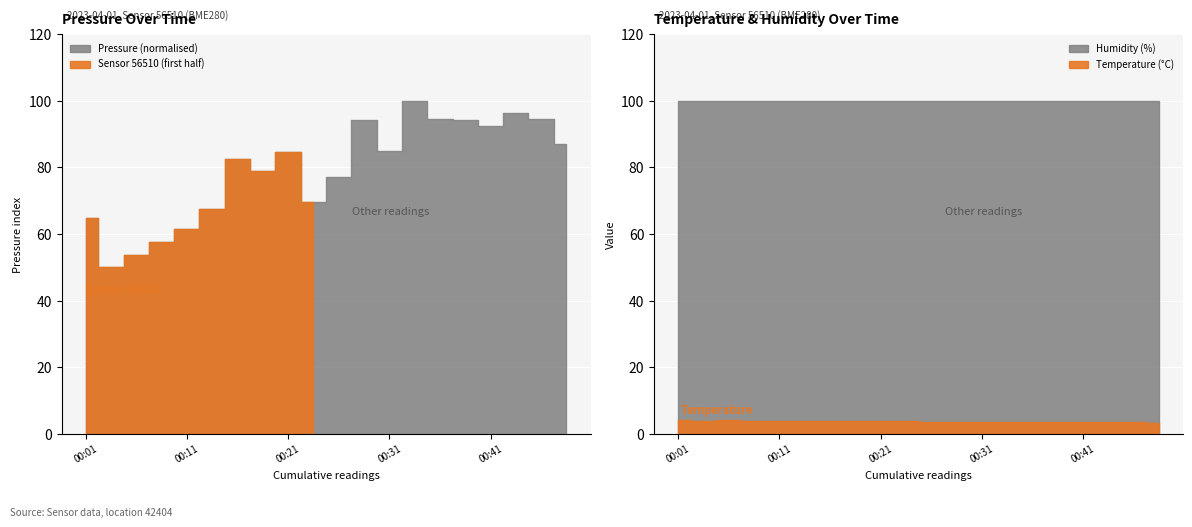

What is the maximum value for humidity?

100.0